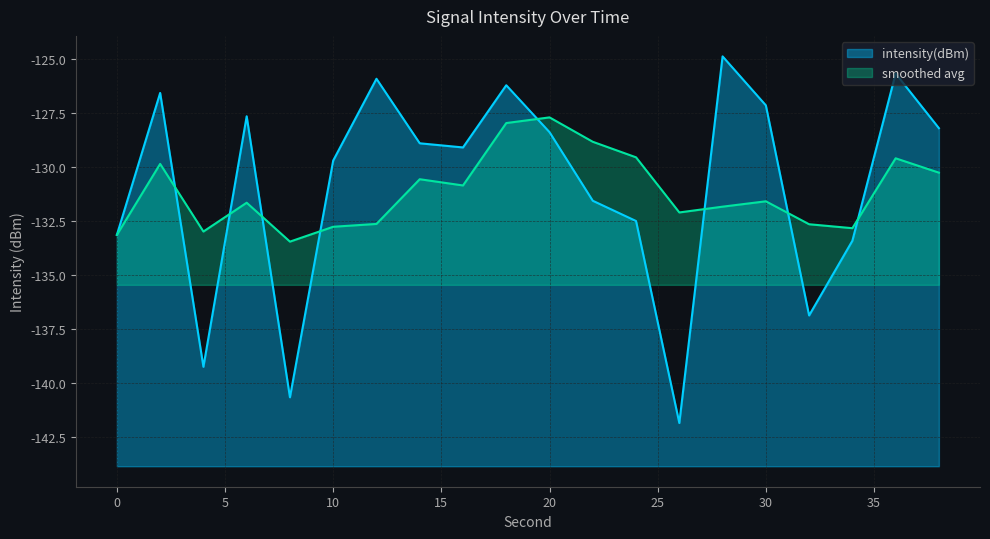

What is the smallest value displayed?

-141.8